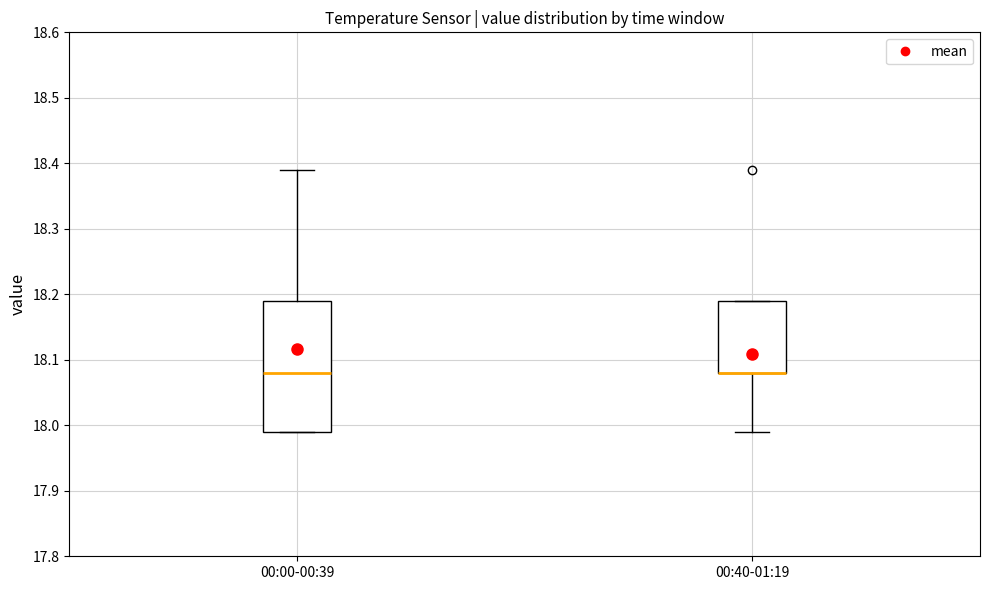

Reading left to right, transcribe this box plot: for each box, give where its median line is, the range the box spans, and where its two whiskers end, as read against the y-axis. The values are not printed on the chart, so give them approximately, as read against the axis.

00:00-00:39: median 18.08, box 17.99 to 18.19, whiskers 17.99 to 18.39
00:40-01:19: median 18.08 (drawn on the box's lower edge), box 18.08 to 18.19, whiskers 17.99 to 18.19